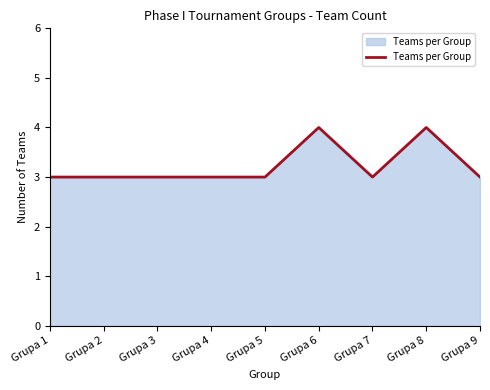

Count the values in the range 3 to 4.

9